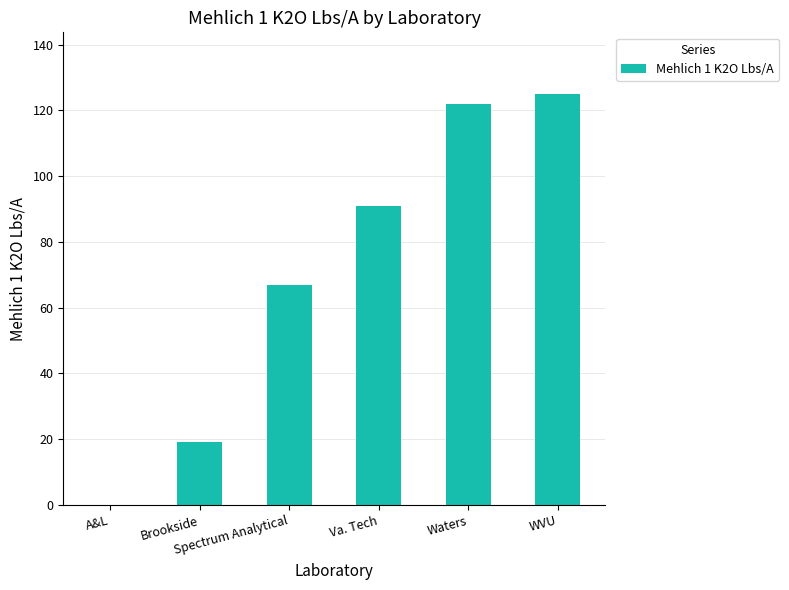

What is the sum of all values?

424